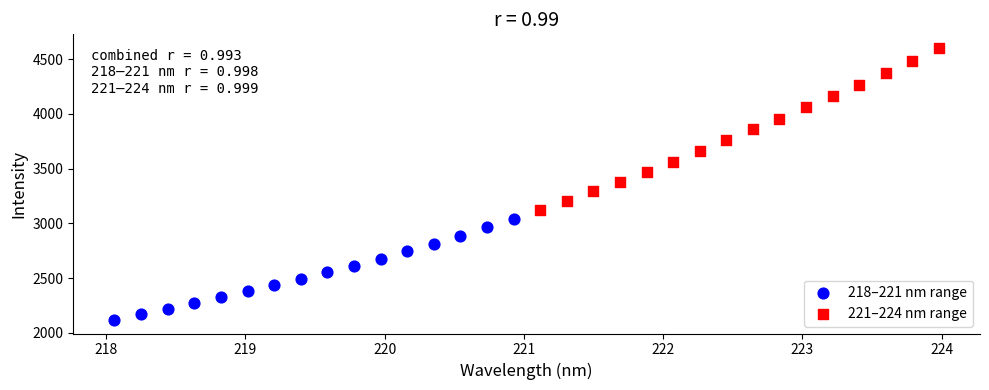

Which series reaches the minimum Y coordinate?

218–221 nm range